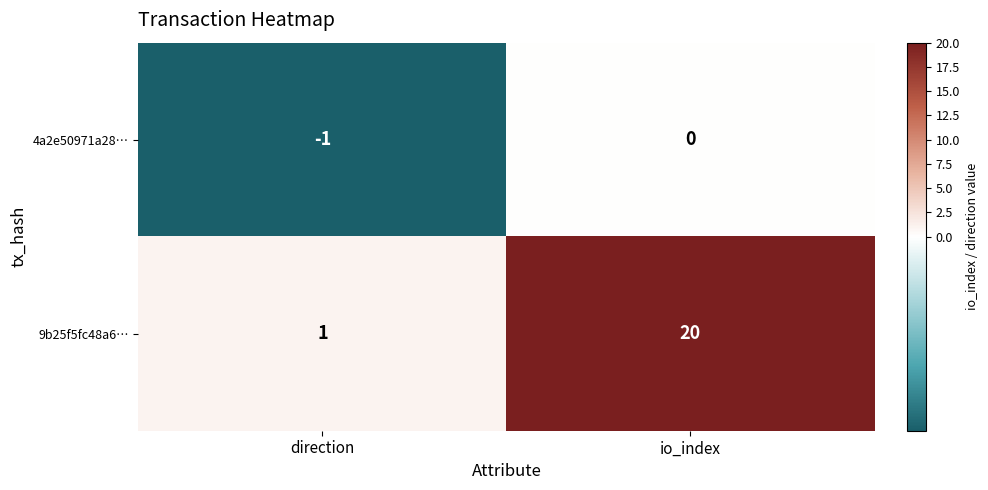

Read the 9b25f5fc48a6… value at io_index.

20